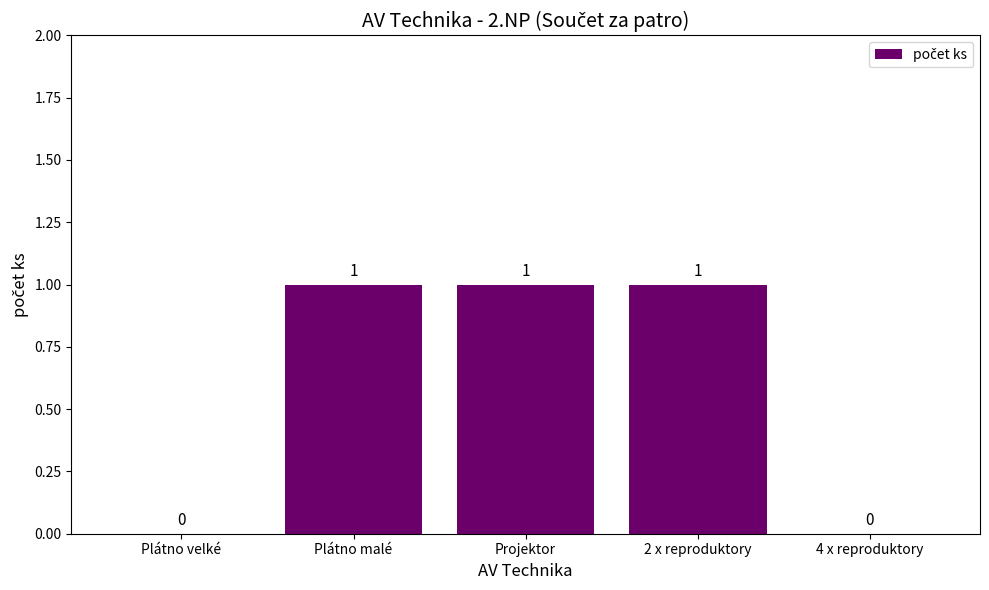

What is the change in value from Plátno velké to Plátno malé?

+1